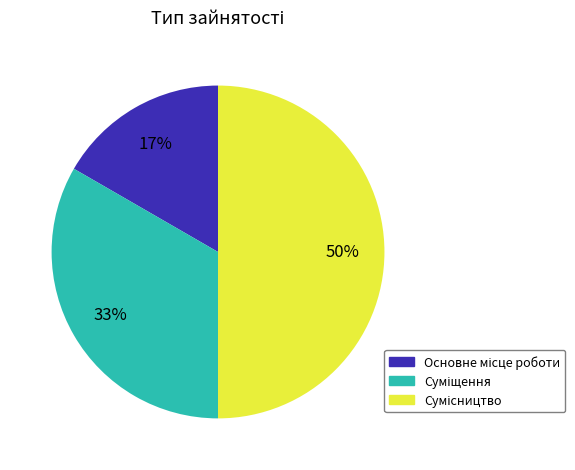

To the nearest percent, what is the average slice percentage?

33%